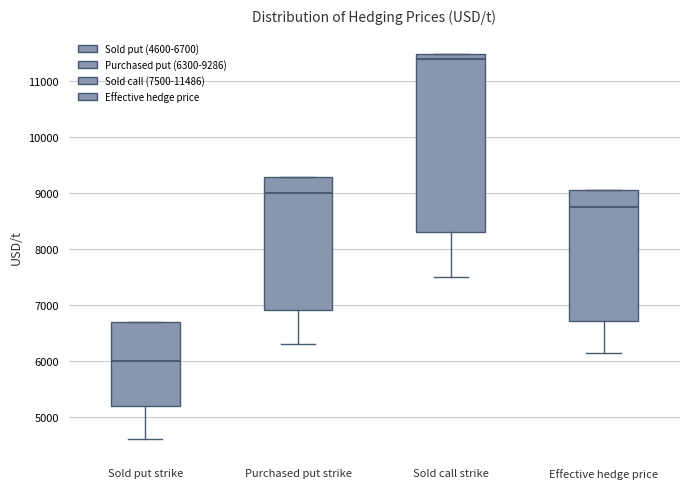

Where does the median line of the box for Sold call strike sit on the y-axis? The values are not printed on the chart, so give them approximately, as read against the axis.

11400